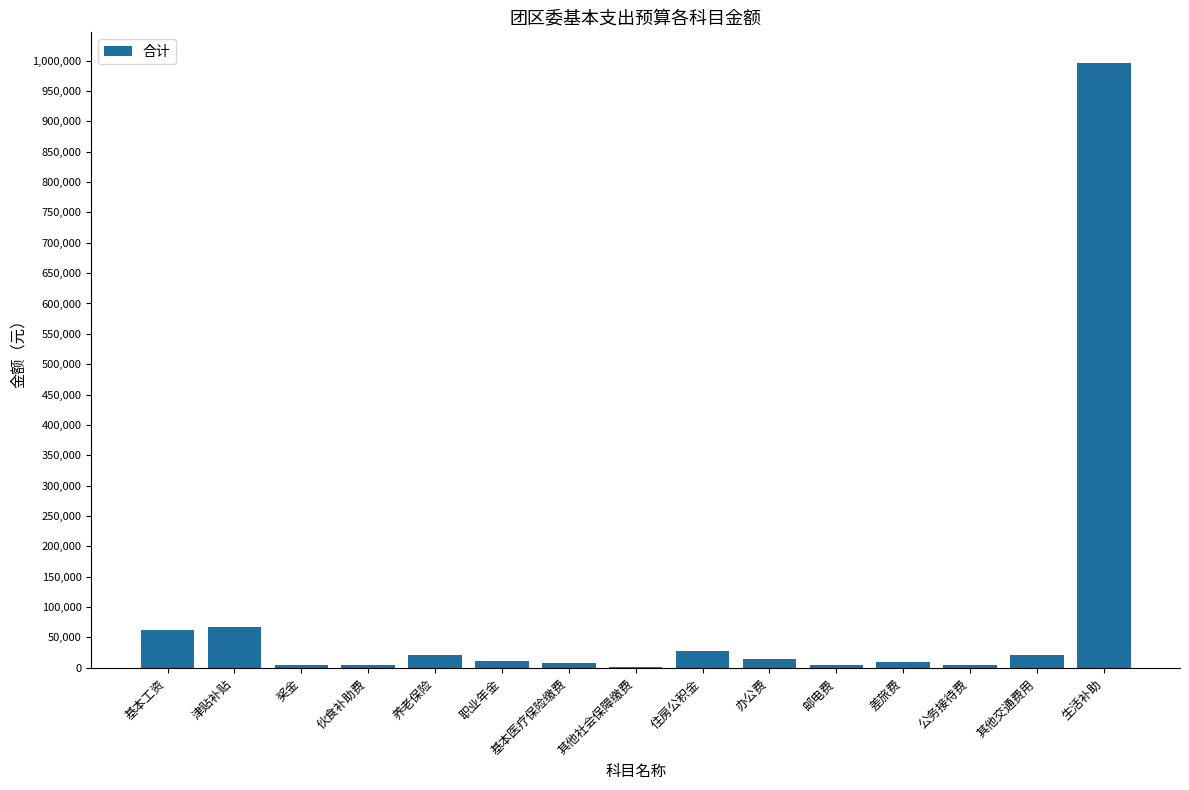

What is the average value?

84098